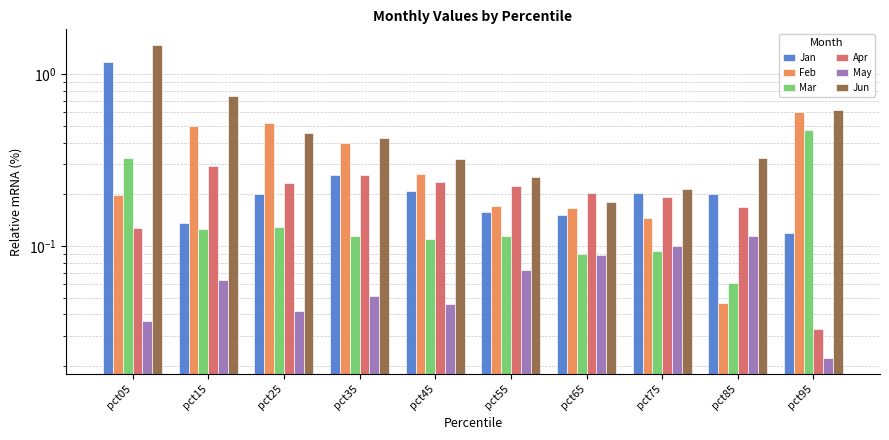

Reading left to right, extract all data points from this chart.

Jan: pct05=1.2	pct15=0.1	pct25=0.2	pct35=0.3	pct45=0.2	pct55=0.2	pct65=0.2	pct75=0.2	pct85=0.2	pct95=0.1
Feb: pct05=0.2	pct15=0.5	pct25=0.5	pct35=0.4	pct45=0.3	pct55=0.2	pct65=0.2	pct75=0.1	pct85=0.0	pct95=0.6
Mar: pct05=0.3	pct15=0.1	pct25=0.1	pct35=0.1	pct45=0.1	pct55=0.1	pct65=0.1	pct75=0.1	pct85=0.1	pct95=0.5
Apr: pct05=0.1	pct15=0.3	pct25=0.2	pct35=0.3	pct45=0.2	pct55=0.2	pct65=0.2	pct75=0.2	pct85=0.2	pct95=0.0
May: pct05=0.0	pct15=0.1	pct25=0.0	pct35=0.1	pct45=0.0	pct55=0.1	pct65=0.1	pct75=0.1	pct85=0.1	pct95=0.0
Jun: pct05=1.5	pct15=0.7	pct25=0.5	pct35=0.4	pct45=0.3	pct55=0.3	pct65=0.2	pct75=0.2	pct85=0.3	pct95=0.6